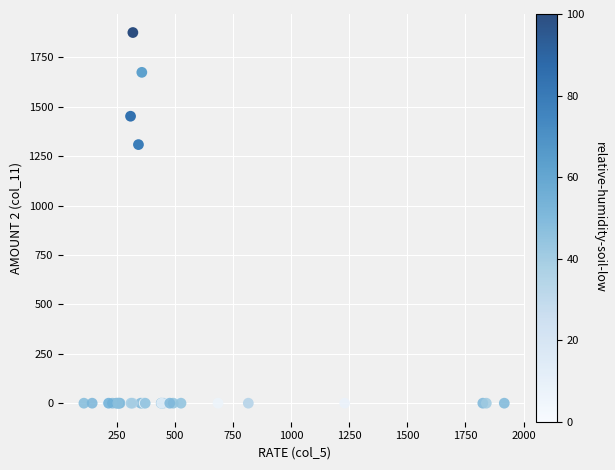

What Y value in the scatter plot is closest to 937?

1308.1